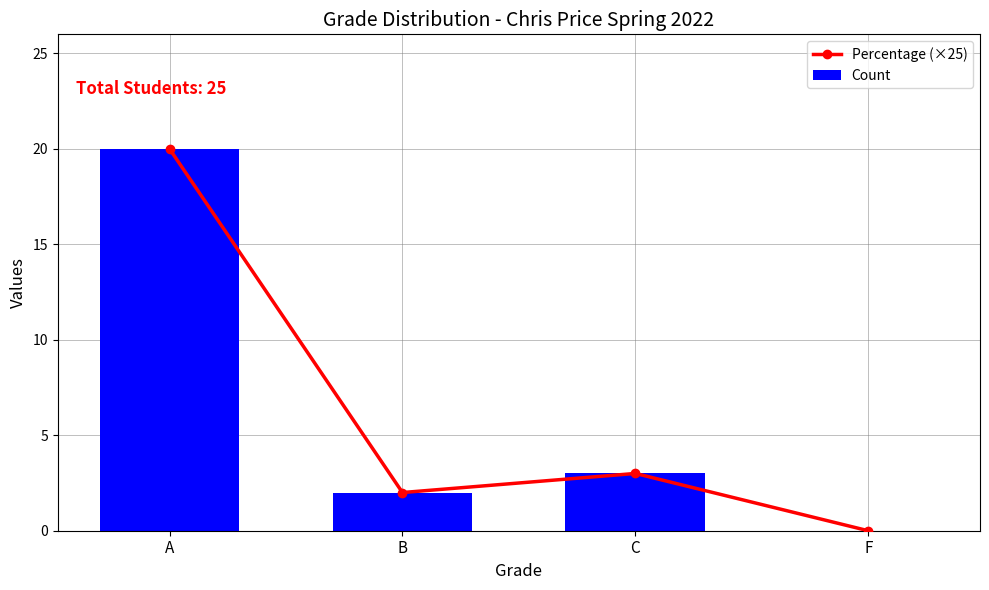

Which has a higher value, A or F?

A